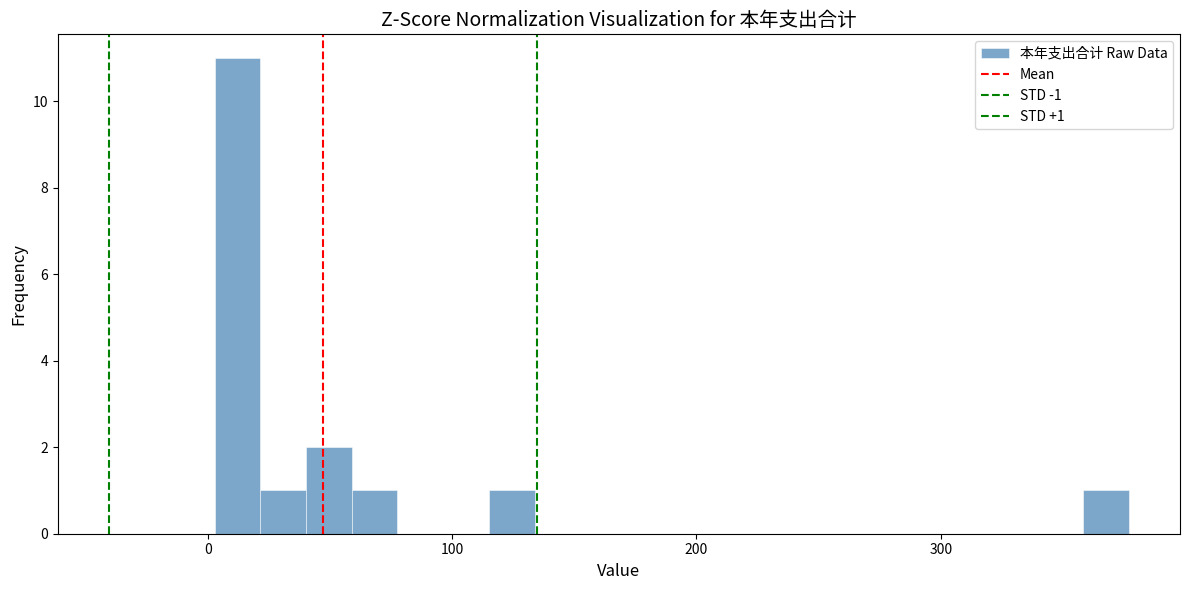

Around what value on the x-axis is the tallest bar? Give the approximate position of its centre, as read against the axis.

10